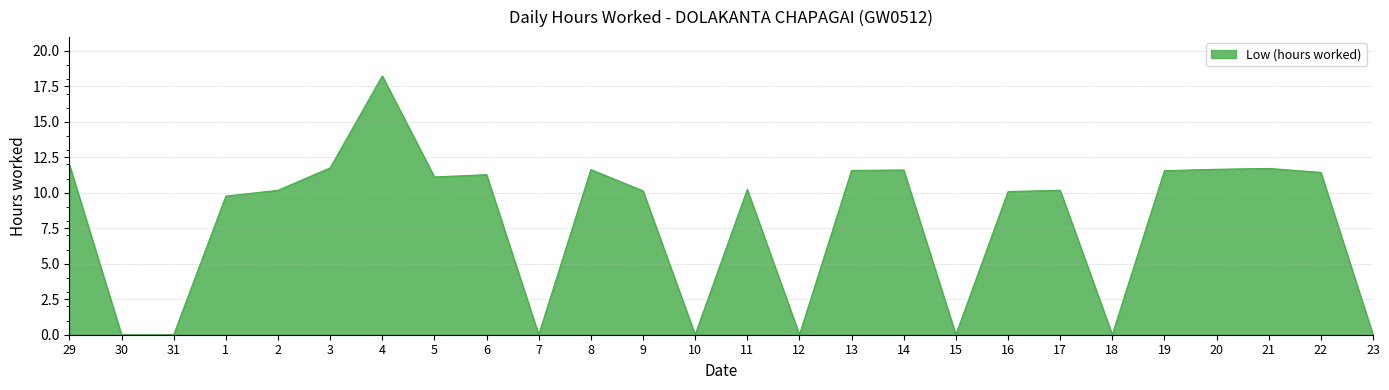

Which category has the highest value across all series?

4